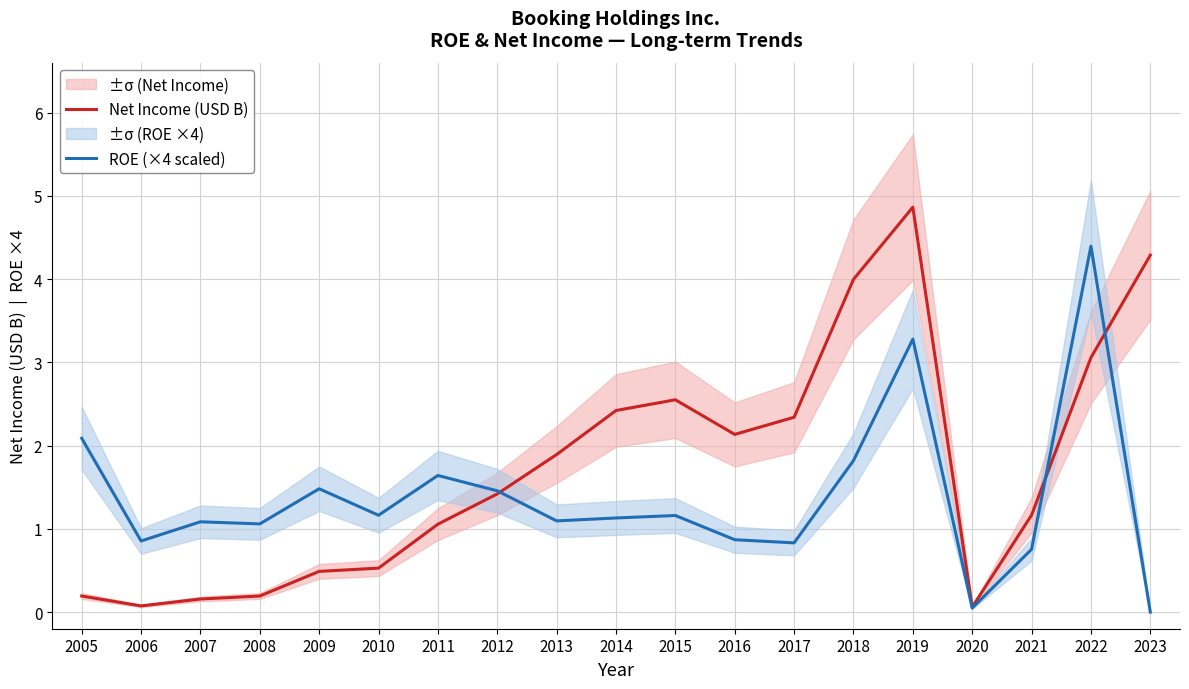

True or false: ROE (×4 scaled) and Net Income (USD B) cross at least once.

True